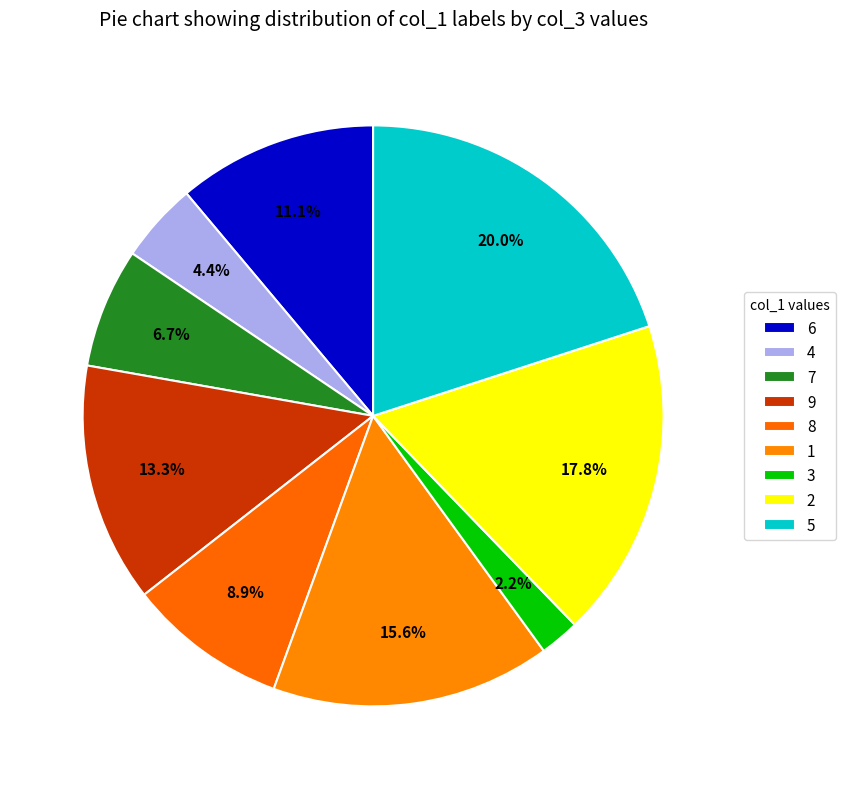

True or false: 1 accounts for 20% of the total.

False